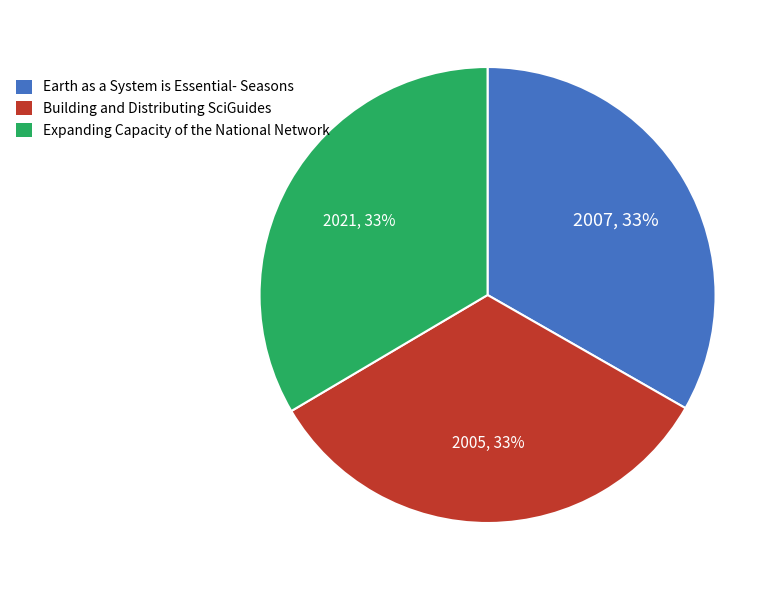

Is it true that Expanding Capacity of the National Network is 25% of the pie?

False